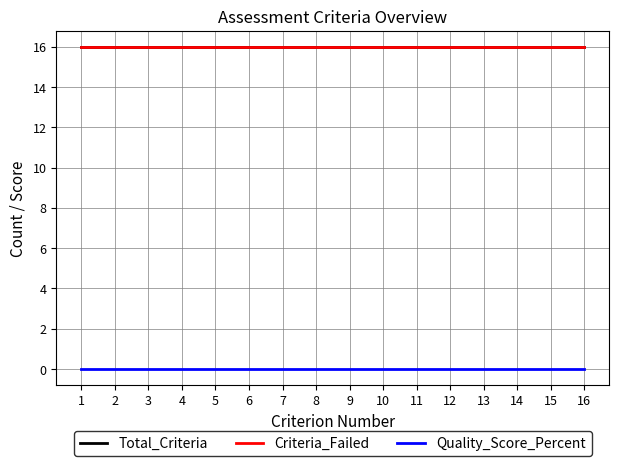

Does the chart display data point markers on the line(s)?

No